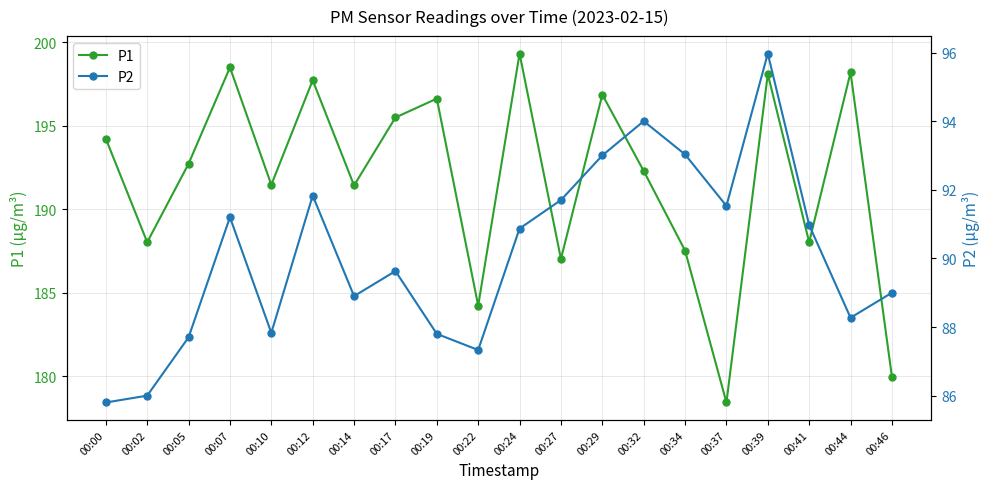

What is the value of the P2 point at the 13th from the left?

93.0